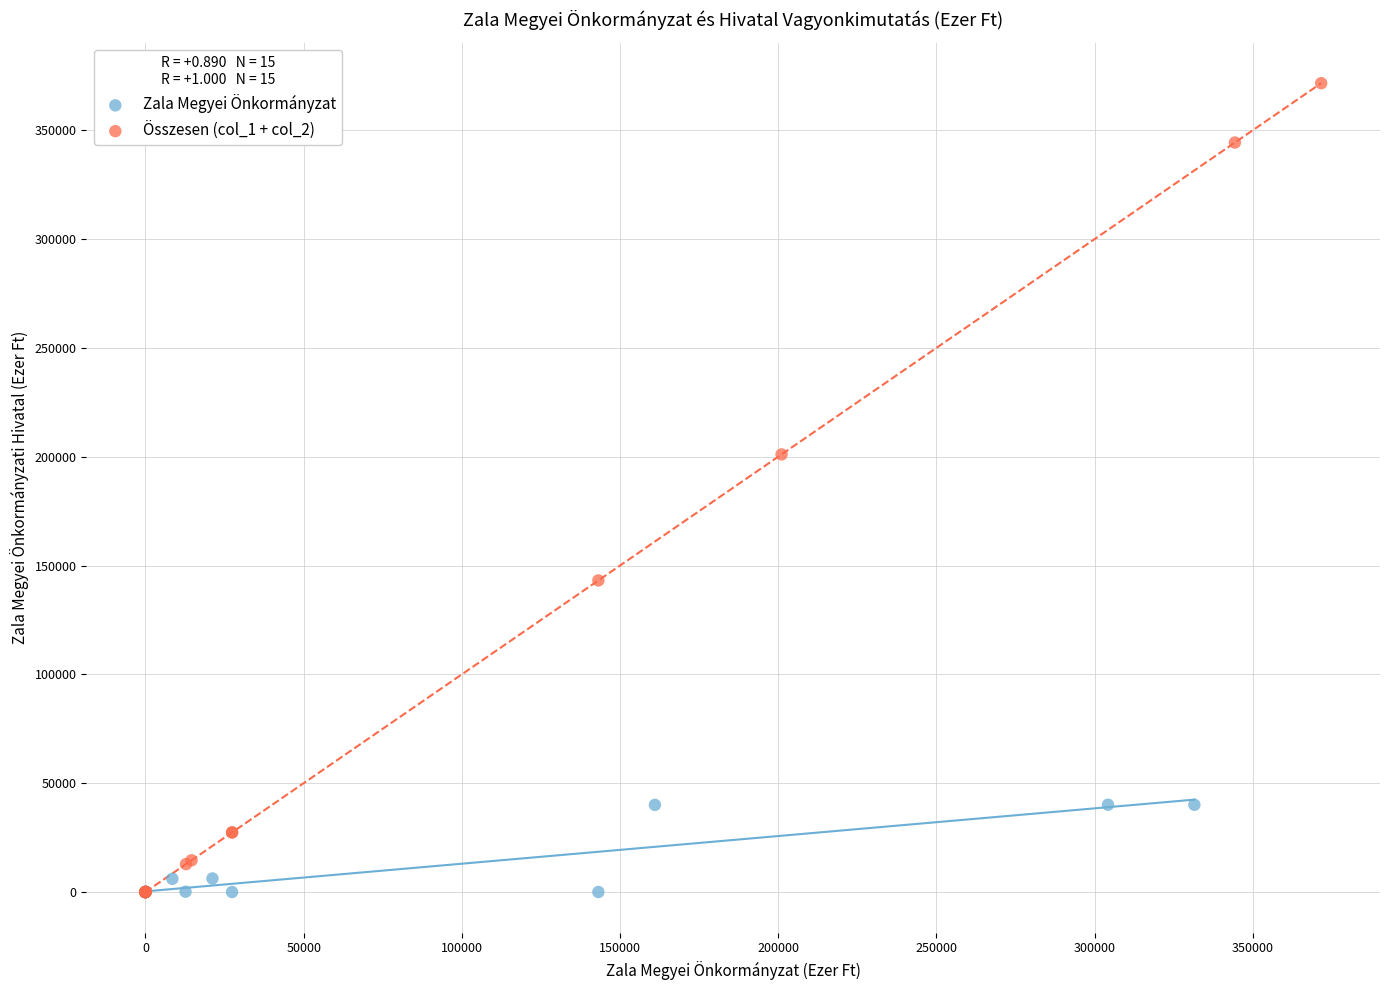

What are all the series names shown in the legend?

Zala Megyei Önkormányzat, Összesen (col_1 + col_2)